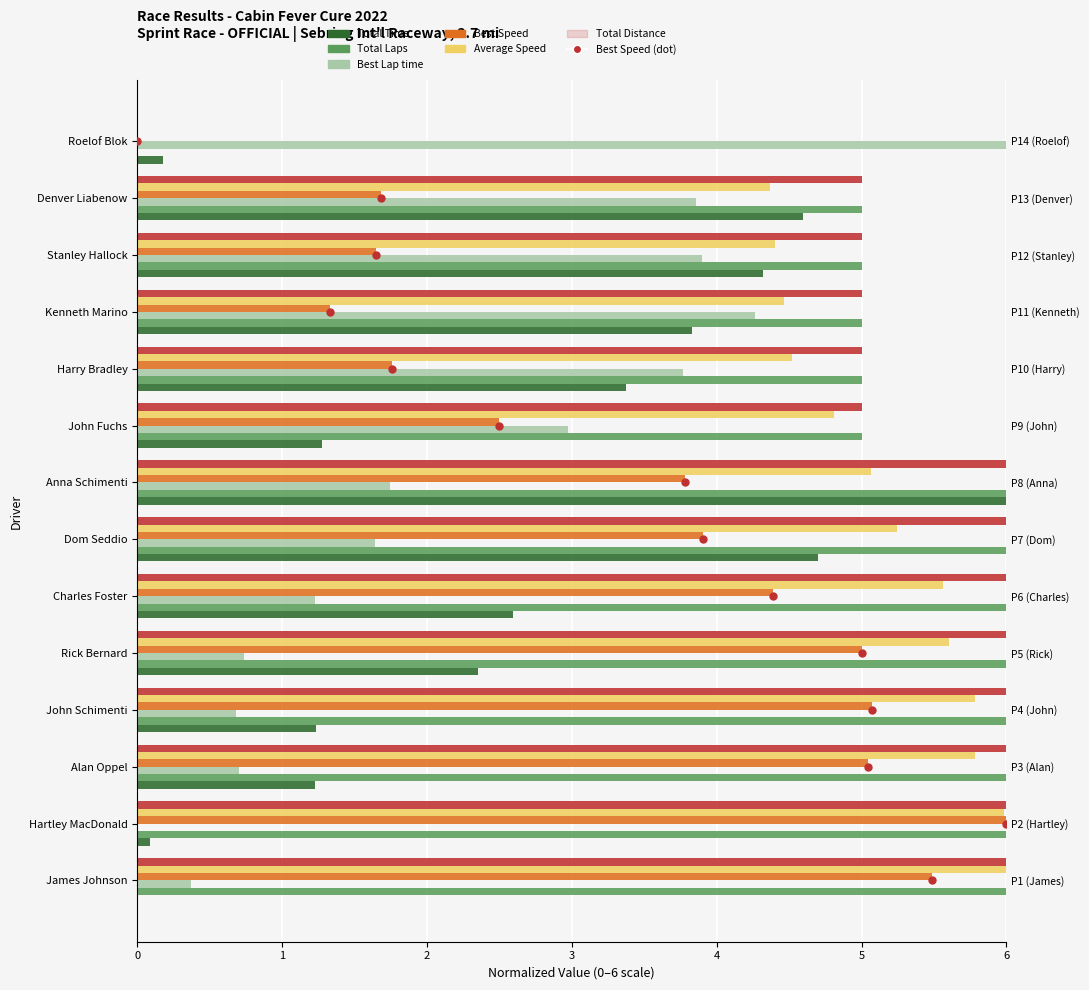

Which series has the largest total across all categories?

Total Laps